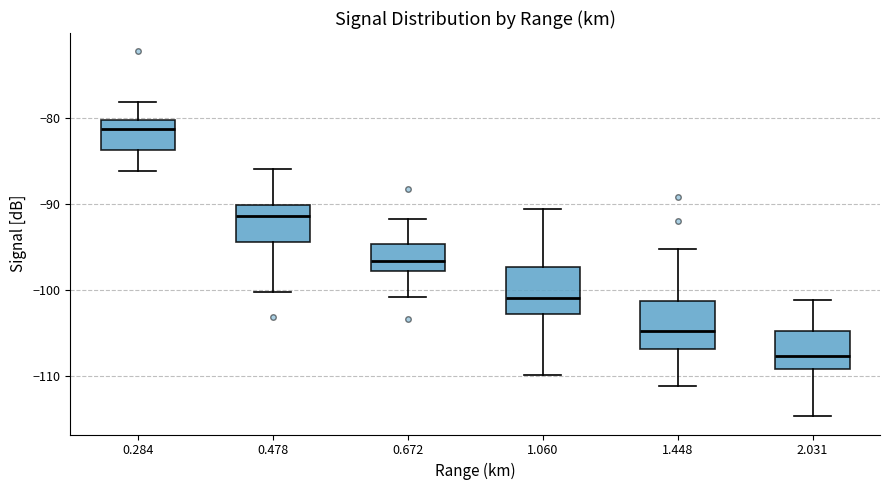

Reading left to right, transcribe this box plot: for each box, give where its median line is, the range the box spans, and where its two whiskers end, as read against the y-axis. The values are not printed on the chart, so give them approximately, as read against the axis.

0.284: median -81, box -84 to -80, whiskers -86 to -78
0.478: median -91, box -94 to -90, whiskers -100 to -86
0.672: median -97, box -98 to -95, whiskers -101 to -92
1.060: median -101, box -103 to -97, whiskers -110 to -91
1.448: median -105, box -107 to -101, whiskers -111 to -95
2.031: median -108, box -109 to -105, whiskers -115 to -101